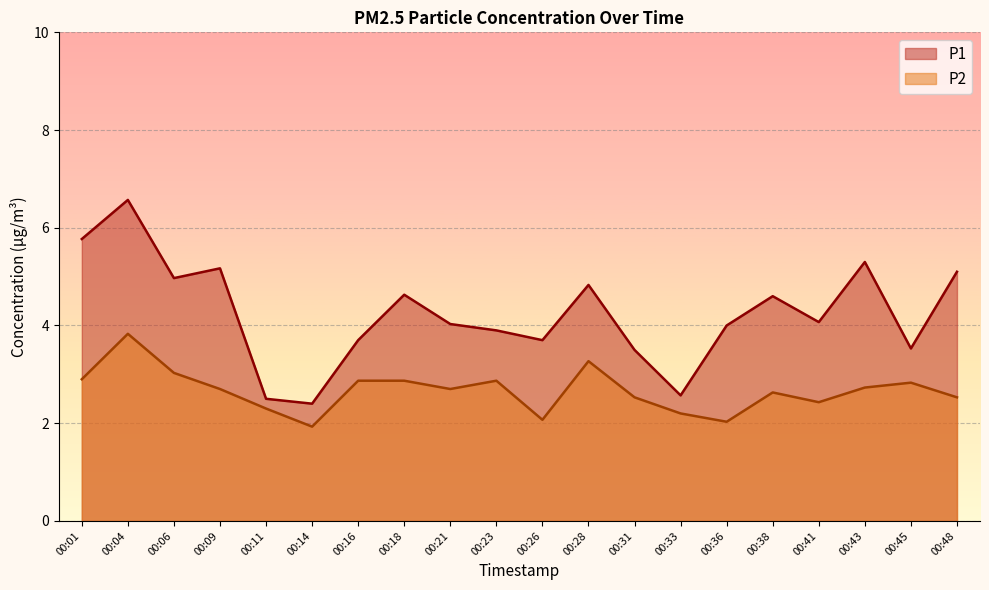

True or false: P1 and P2 cross at least once.

False